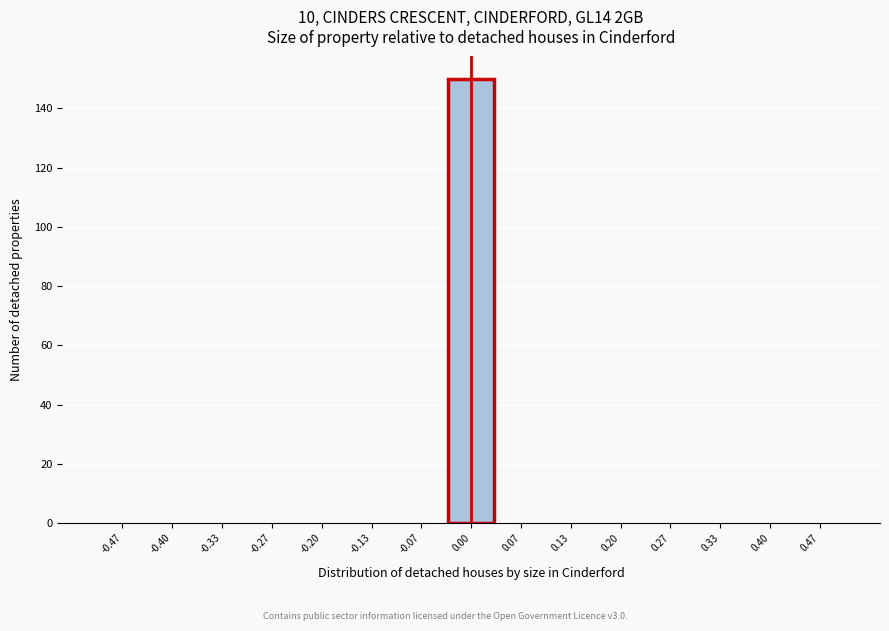

Which range on the x-axis has the tallest bar?

-0.03 to 0.03